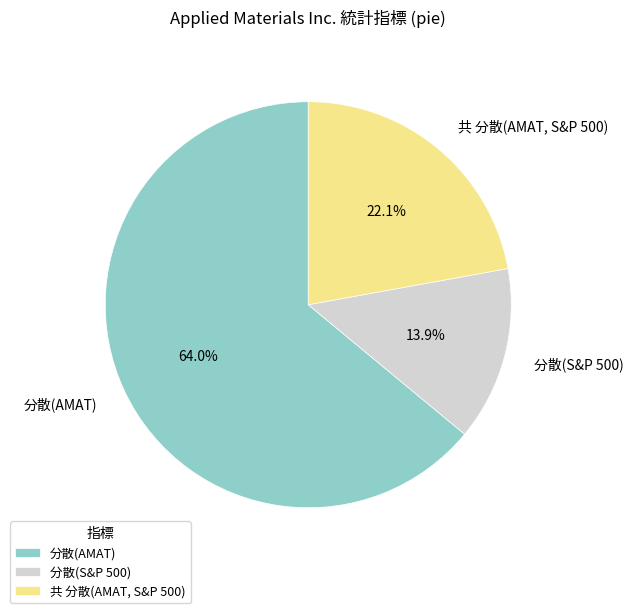

What is the majority slice?

分散(AMAT)